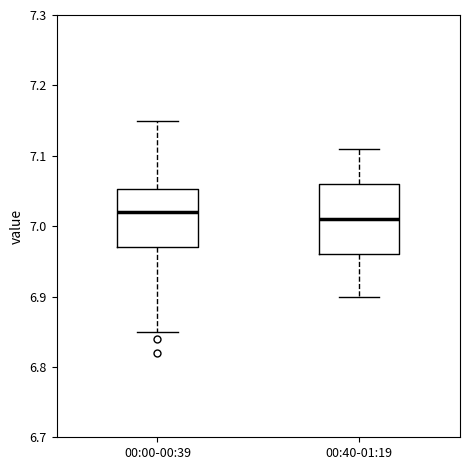

Which box is the tallest, from its lower edge to its upper edge?

00:40-01:19